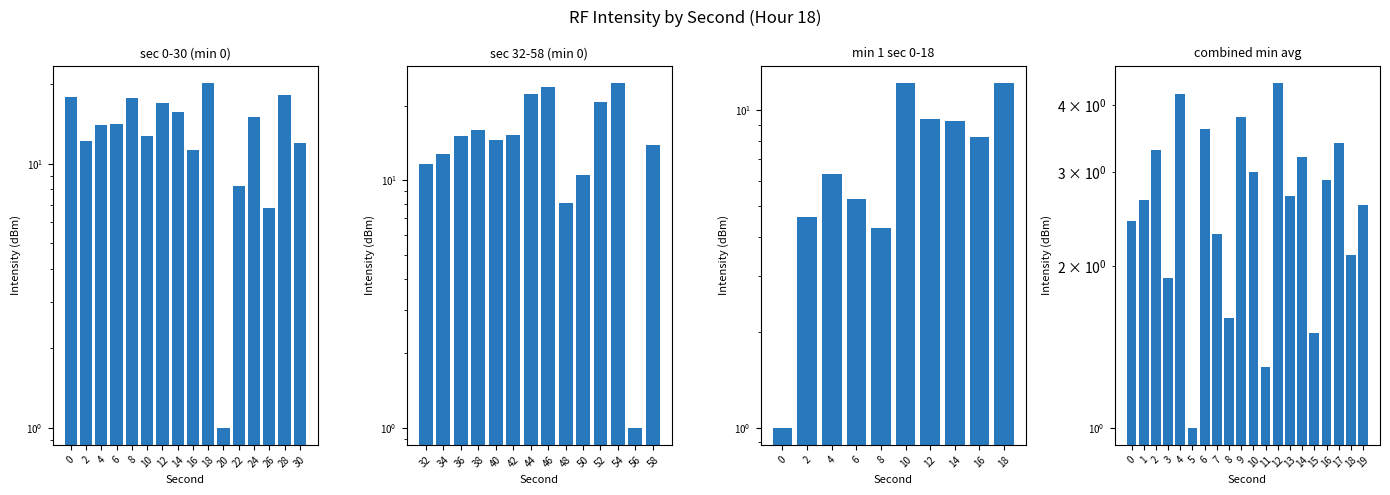

Where is the data nearest to the value 6?

4